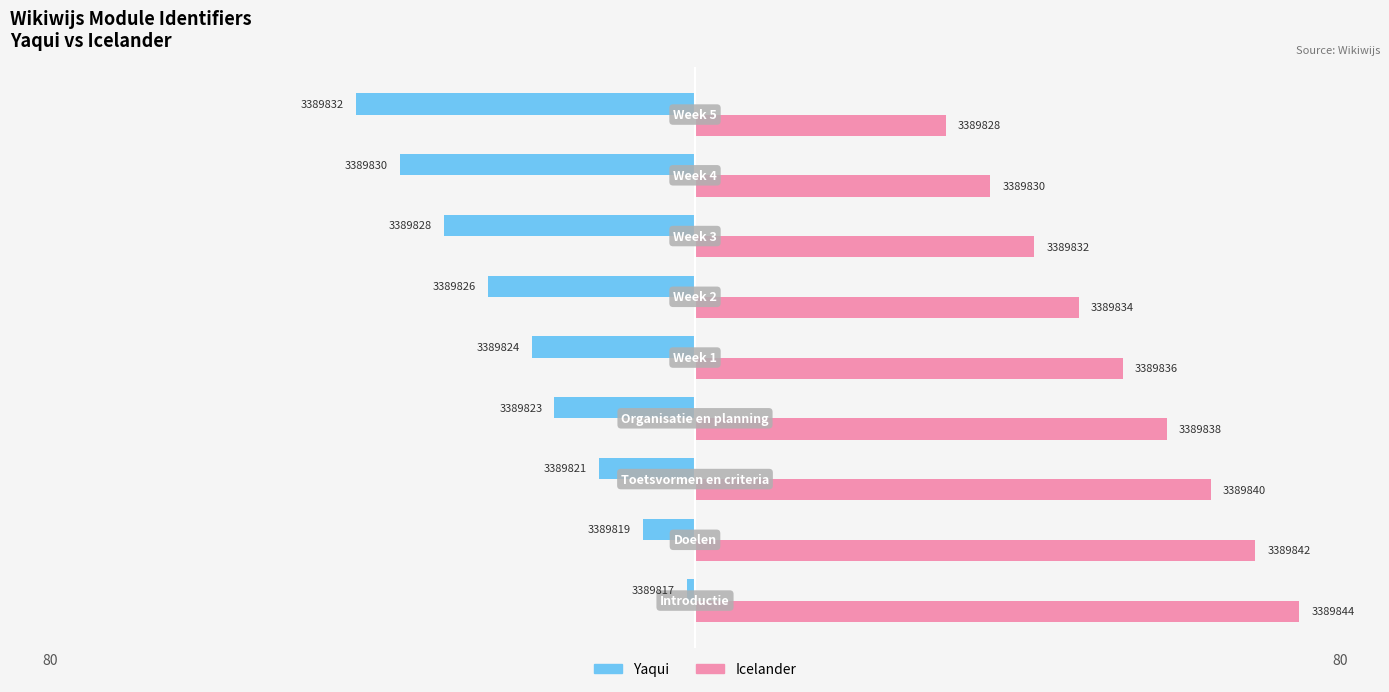

Reading left to right, list all the values displayed in this chart.

Yaqui: -1.0	-6.5	-12.0	-17.4	-20.2	-25.7	-31.1	-36.6	-42.1
Icelander: 75.0	69.5	64.0	58.6	53.1	47.6	42.1	36.6	31.1